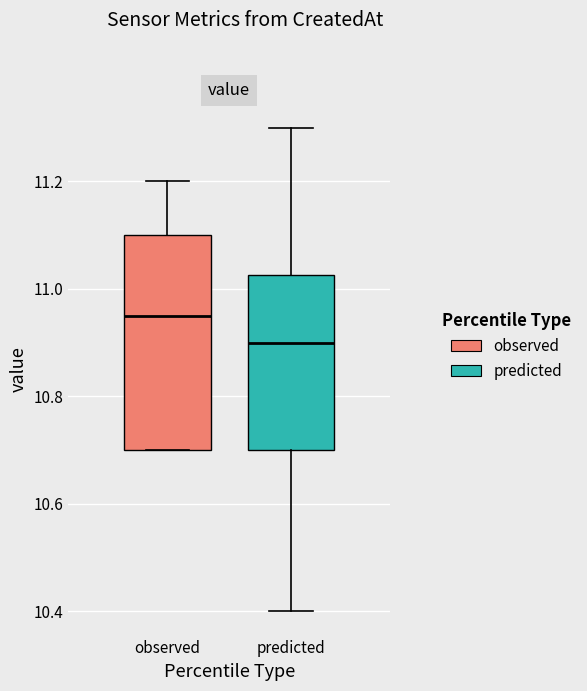

Reading left to right, transcribe this box plot: for each box, give where its median line is, the range the box spans, and where its two whiskers end, as read against the y-axis. The values are not printed on the chart, so give them approximately, as read against the axis.

observed: median 10.96, box 10.70 to 11.10, whiskers 10.70 to 11.20
predicted: median 10.90, box 10.70 to 11.02, whiskers 10.40 to 11.30